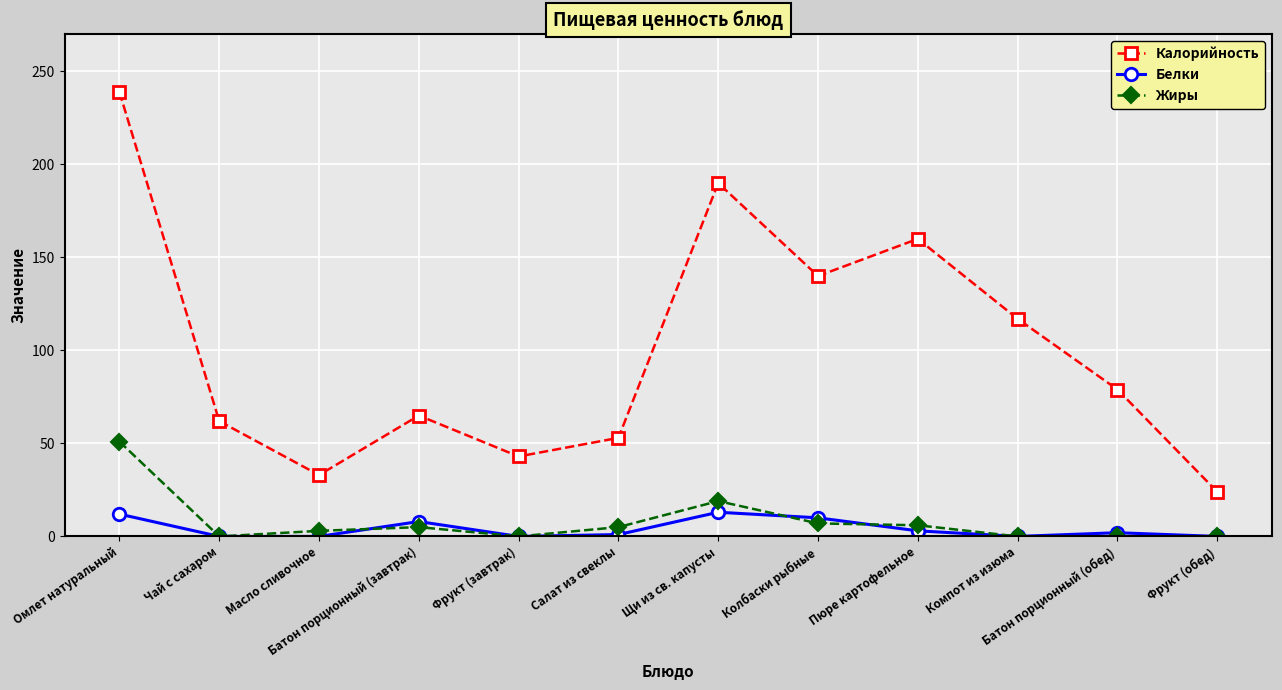

True or false: Белки and Калорийность intersect in this chart.

False